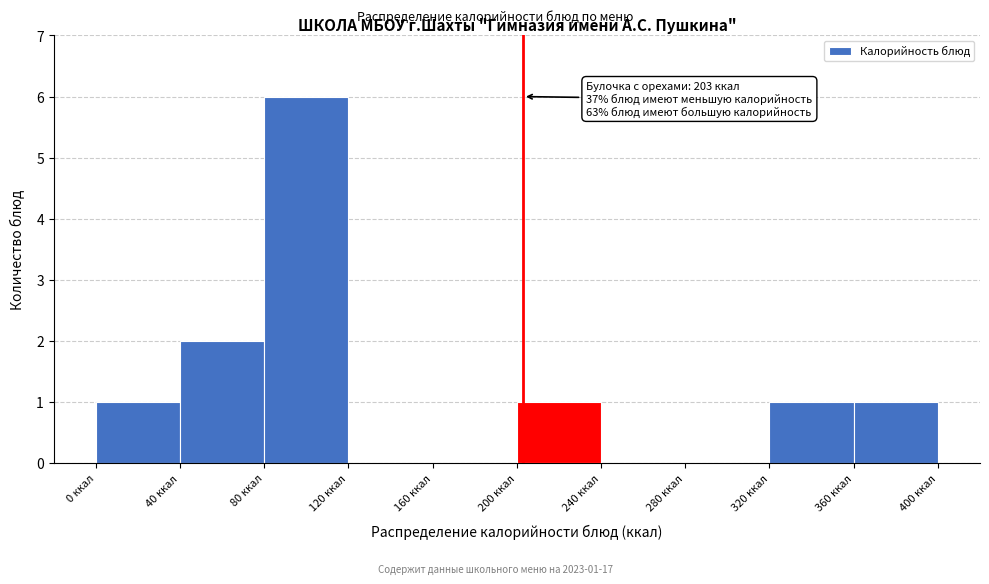

Which range on the x-axis has the tallest bar?

80 to 120